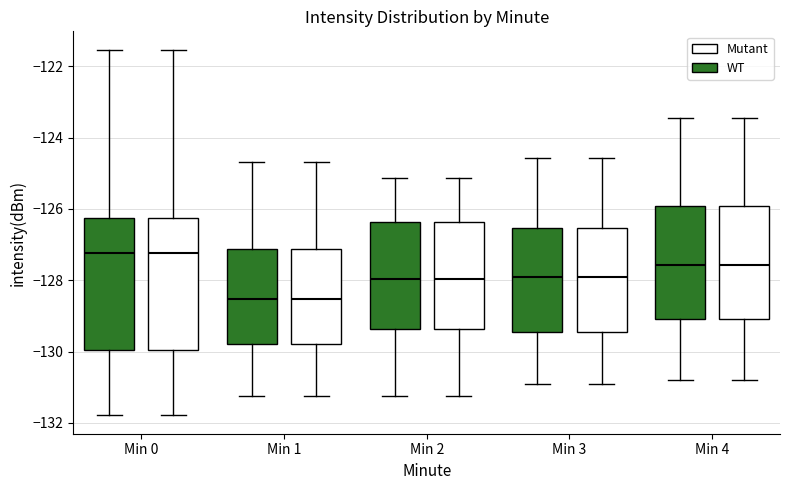

Reading left to right, read every box against the y-axis: the position of its median line, the range the box covers, and the ends of its whiskers. The values are not printed on the chart, so give them approximately, as read against the axis.

Min 0 (WT): median -127.2, box -130.0 to -126.2, whiskers -131.8 to -121.6
Min 0 (Mutant): median -127.2, box -130.0 to -126.2, whiskers -131.8 to -121.6
Min 1 (WT): median -128.6, box -129.8 to -127.2, whiskers -131.2 to -124.6
Min 1 (Mutant): median -128.6, box -129.8 to -127.2, whiskers -131.2 to -124.6
Min 2 (WT): median -128.0, box -129.4 to -126.4, whiskers -131.2 to -125.2
Min 2 (Mutant): median -128.0, box -129.4 to -126.4, whiskers -131.2 to -125.2
Min 3 (WT): median -128.0, box -129.4 to -126.6, whiskers -131.0 to -124.6
Min 3 (Mutant): median -128.0, box -129.4 to -126.6, whiskers -131.0 to -124.6
Min 4 (WT): median -127.6, box -129.0 to -126.0, whiskers -130.8 to -123.4
Min 4 (Mutant): median -127.6, box -129.0 to -126.0, whiskers -130.8 to -123.4